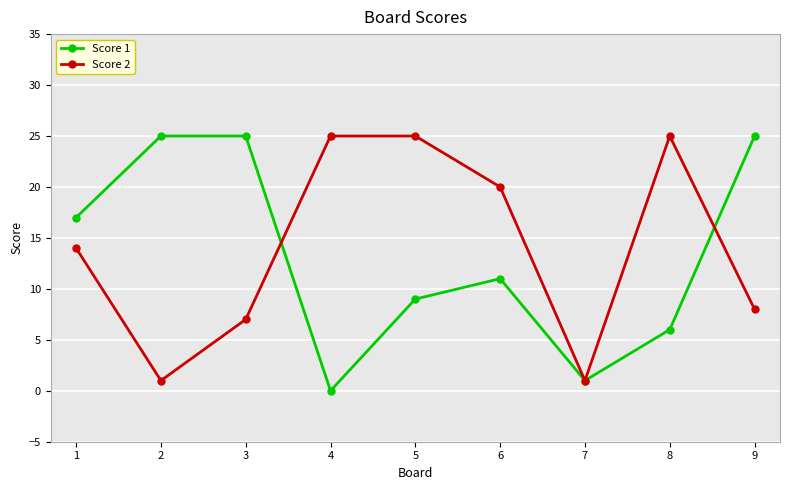

Which category has the lowest value across all series?

4